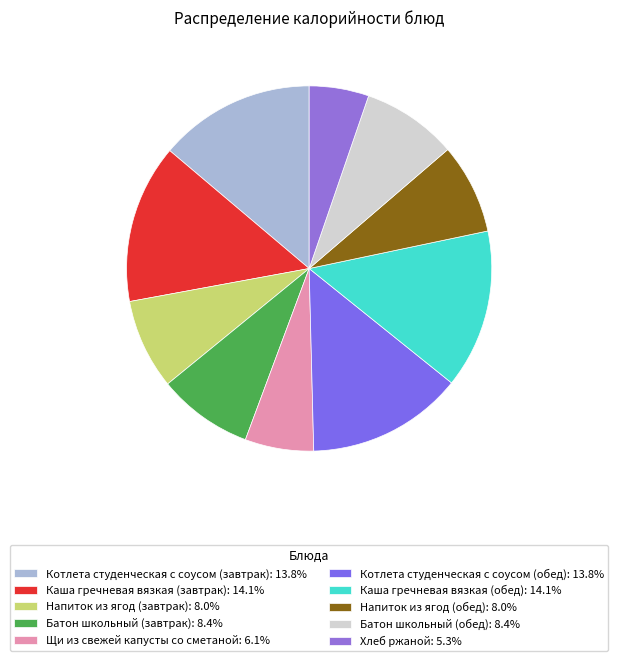

Combined, what portion of the pie is Котлета студенческая с соусом (завтрак) and Каша гречневая вязкая (обед)?

27.9%